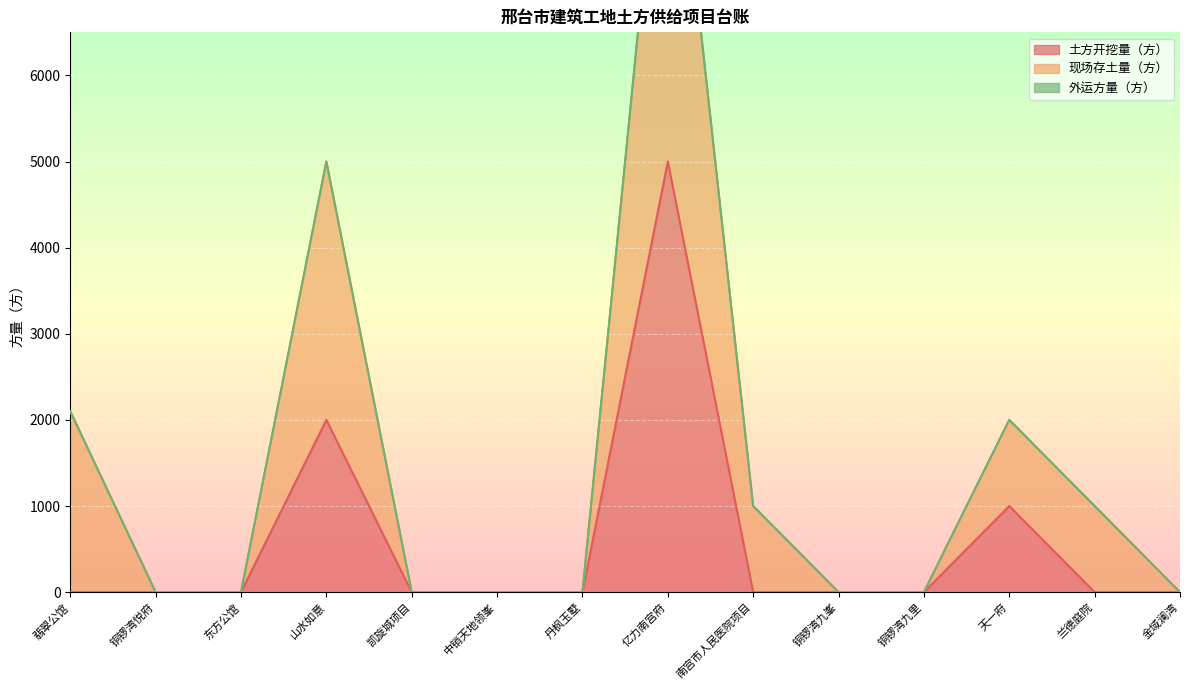

Reading right to left, extract all data points from this chart.

土方开挖量（方）: 金域澜湾=0	兰德庭院=0	天一府=1000	铜锣湾九里=0	铜锣湾九峯=0	南宫市人民医院项目=0	亿力南宫府=5000	丹枫玉墅=0	中销天地领峯=0	凯旋城项目=0	山水如意=2000	东方公馆=0	铜锣湾悦府=0	翡翠公馆=0
现场存土量（方）: 金域澜湾=0	兰德庭院=1000	天一府=1000	铜锣湾九里=0	铜锣湾九峯=0	南宫市人民医院项目=1000	亿力南宫府=5000	丹枫玉墅=0	中销天地领峯=0	凯旋城项目=0	山水如意=3000	东方公馆=0	铜锣湾悦府=0	翡翠公馆=2100
外运方量（方）: 金域澜湾=0	兰德庭院=0	天一府=0	铜锣湾九里=0	铜锣湾九峯=0	南宫市人民医院项目=0	亿力南宫府=0	丹枫玉墅=0	中销天地领峯=0	凯旋城项目=0	山水如意=0	东方公馆=0	铜锣湾悦府=0	翡翠公馆=0